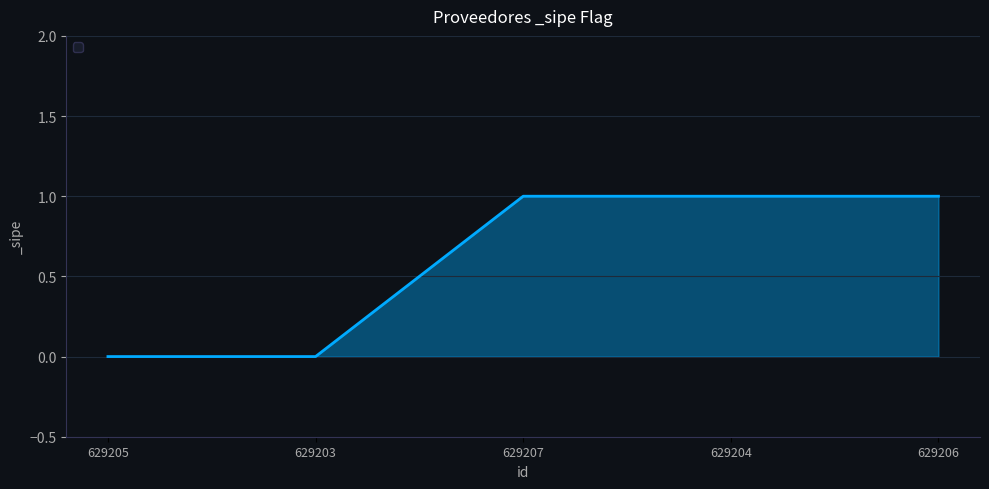

What is the ratio of the value at 629207 to the value at 629204?

1.0